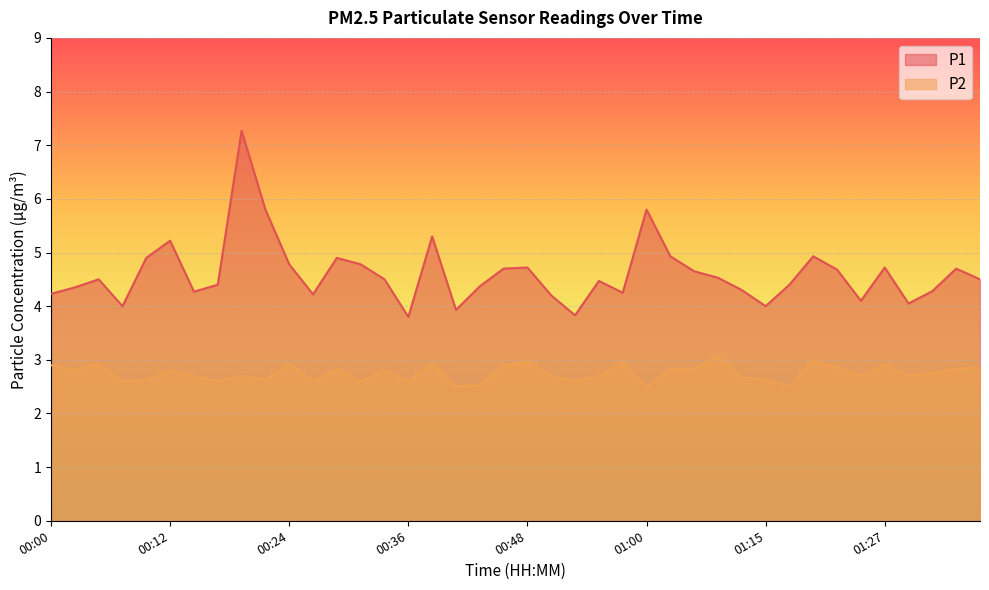

What is the label of the 5th point from the left?

00:10